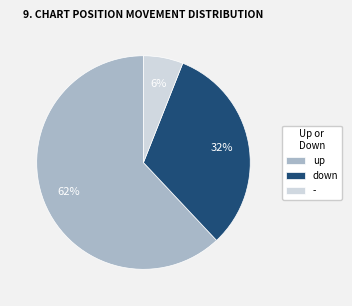

Which category has the biggest portion of the pie?

up